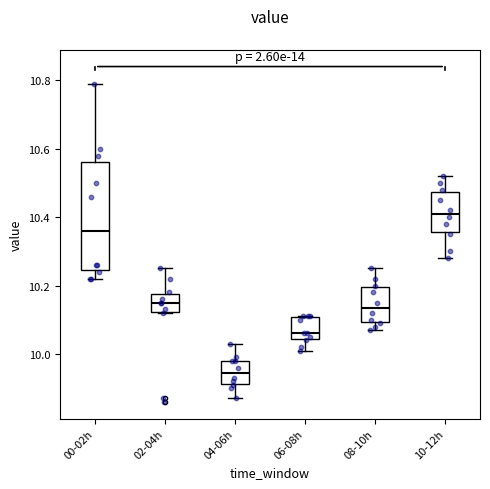

Where does the median line of the box for 04-06h sit on the y-axis? The values are not printed on the chart, so give them approximately, as read against the axis.

9.94